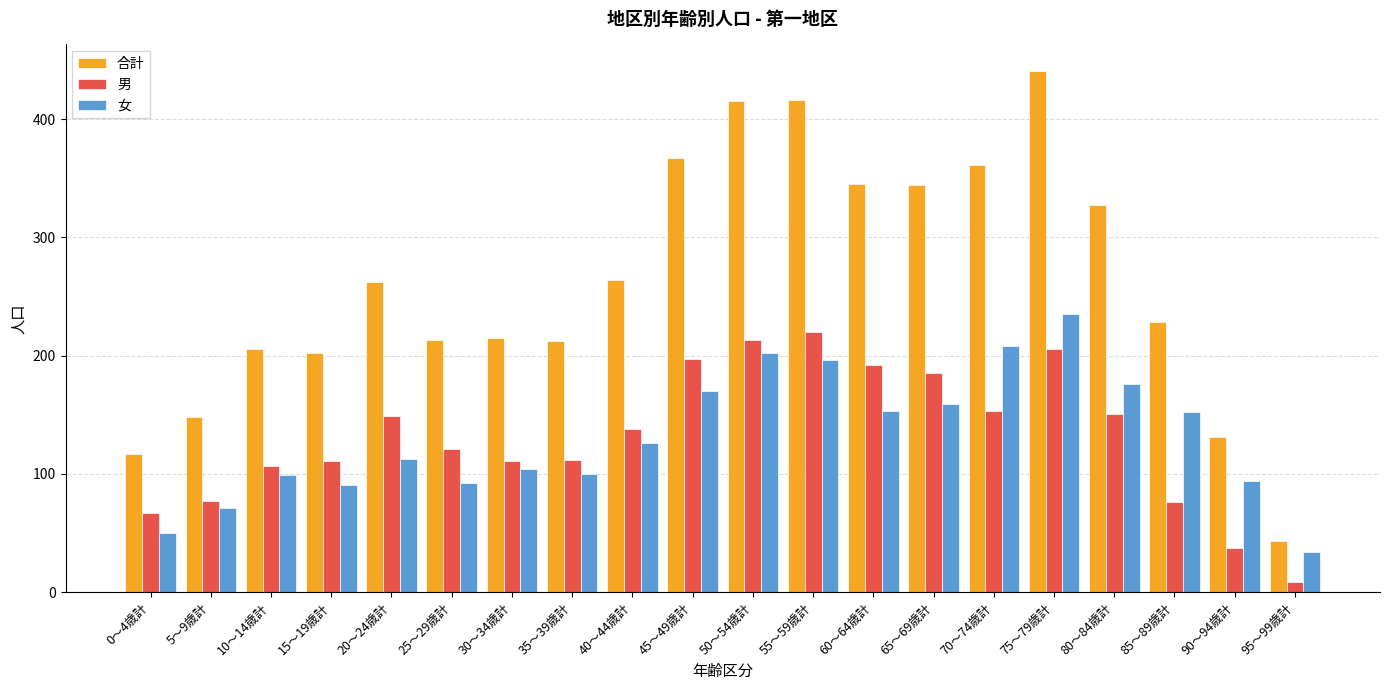

What position from the left is 45～49歳計?

10